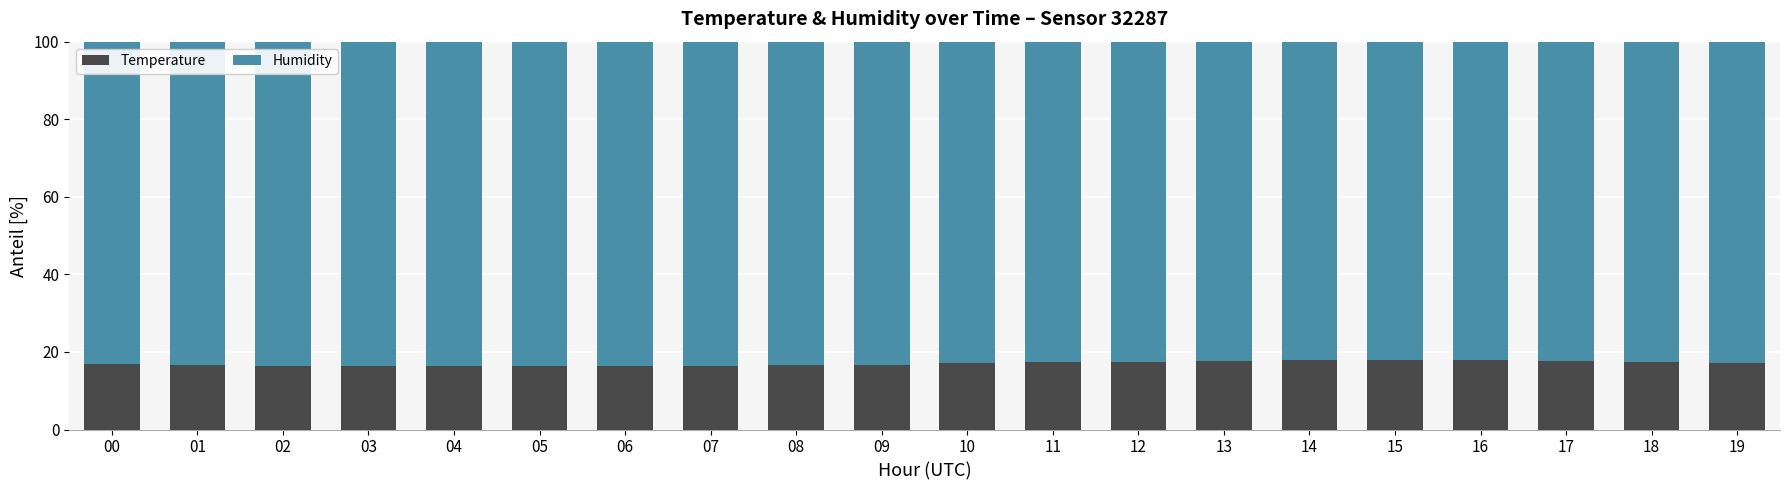

What is the minimum value for Temperature?

16.3